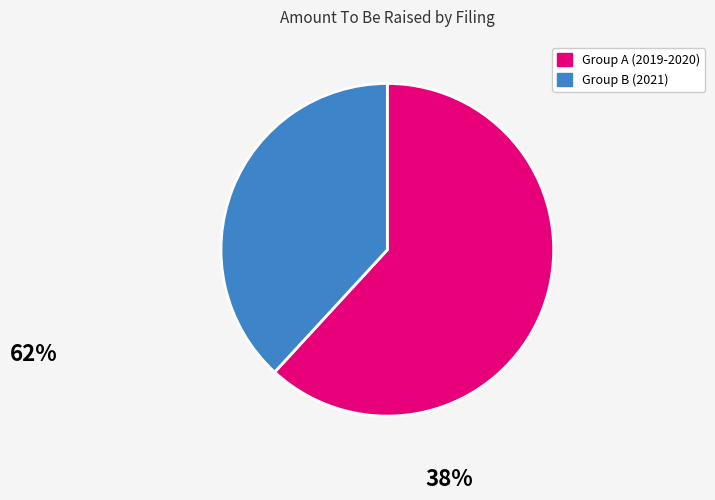

How many segments does this pie chart have?

2